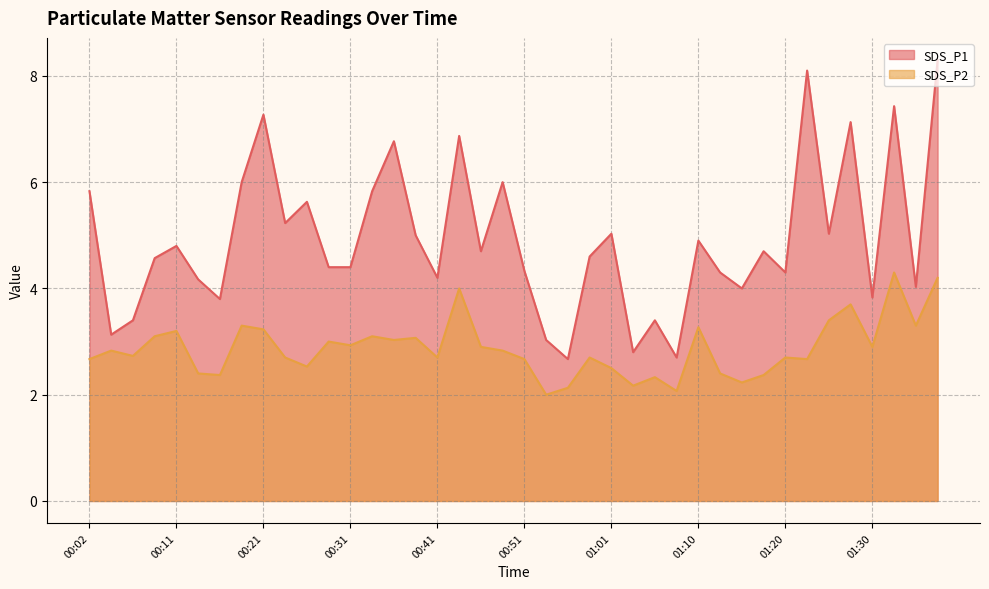

List the series in order of their peak value, lowest first.

SDS_P2, SDS_P1